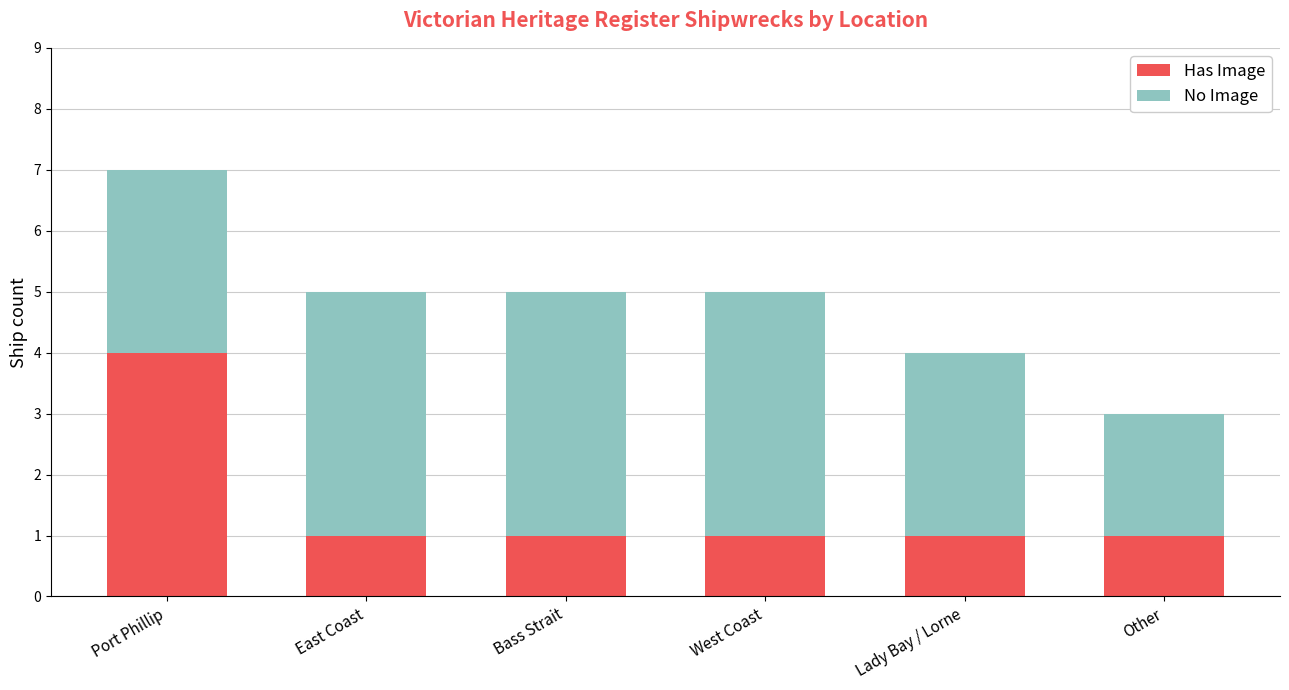

Reading left to right, what are the values for Has Image?

Port Phillip=4	East Coast=1	Bass Strait=1	West Coast=1	Lady Bay / Lorne=1	Other=1